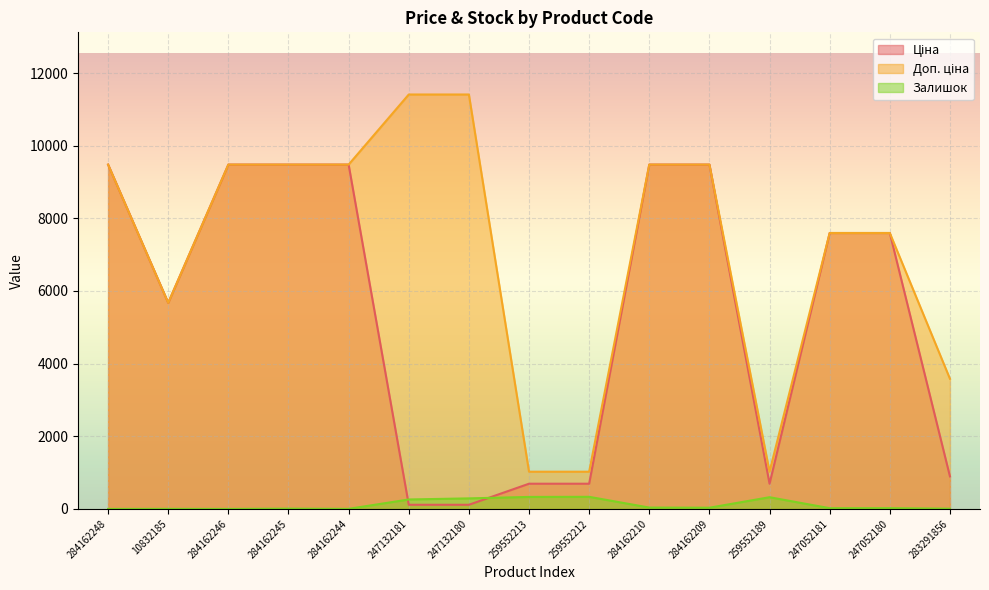

What are all the series names shown in the legend?

Ціна, Доп. ціна, Залишок